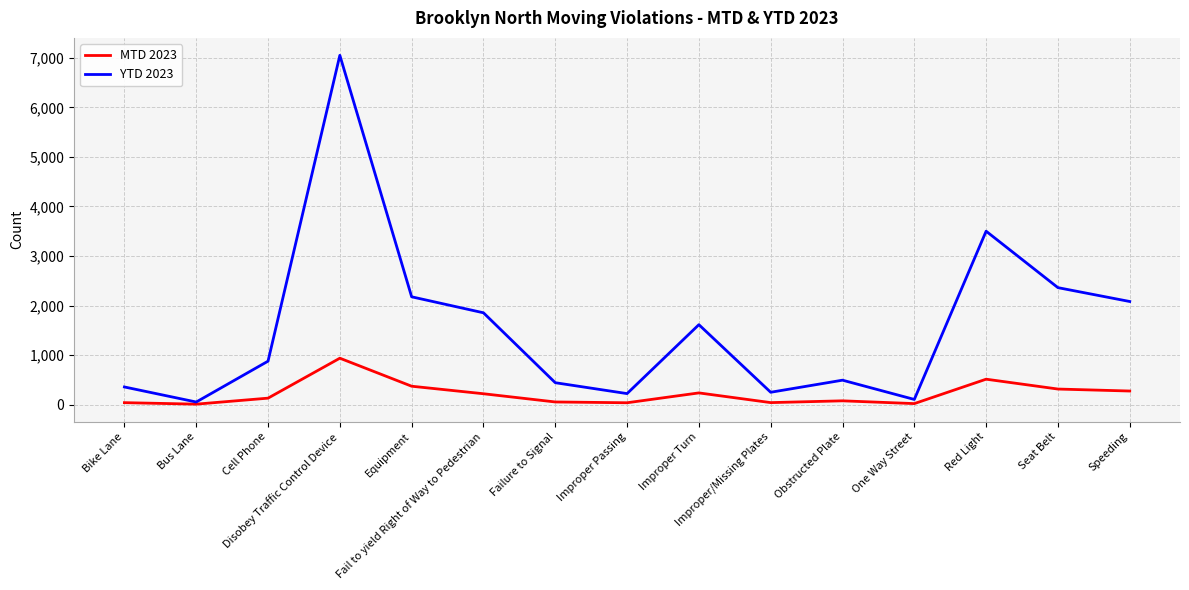

What is the greatest value displayed?

7053